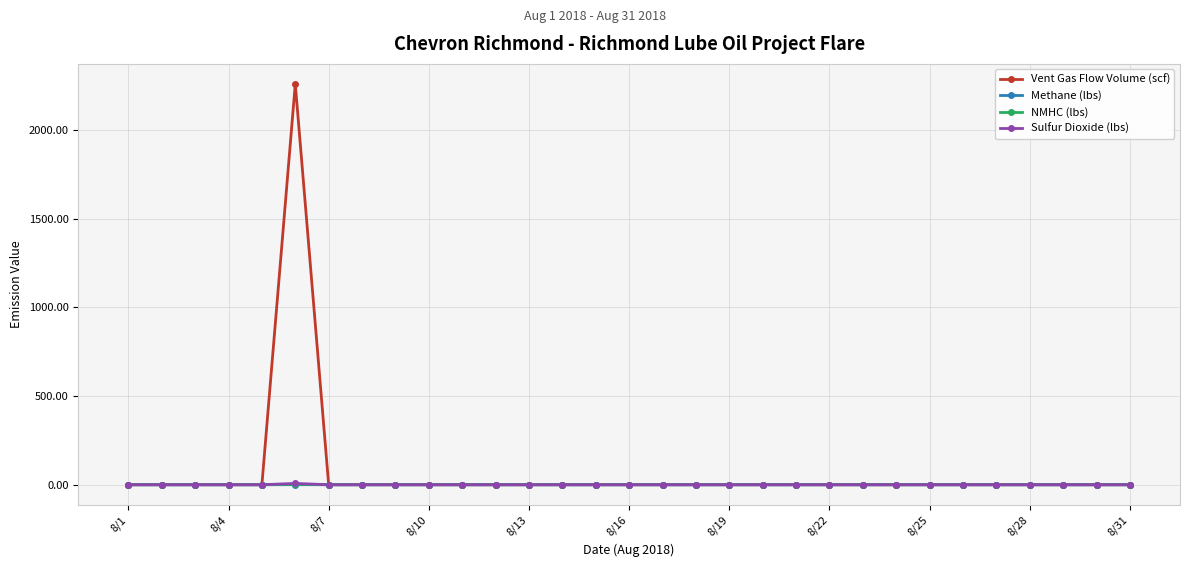

Is this an area chart (filled region under the line)?

No